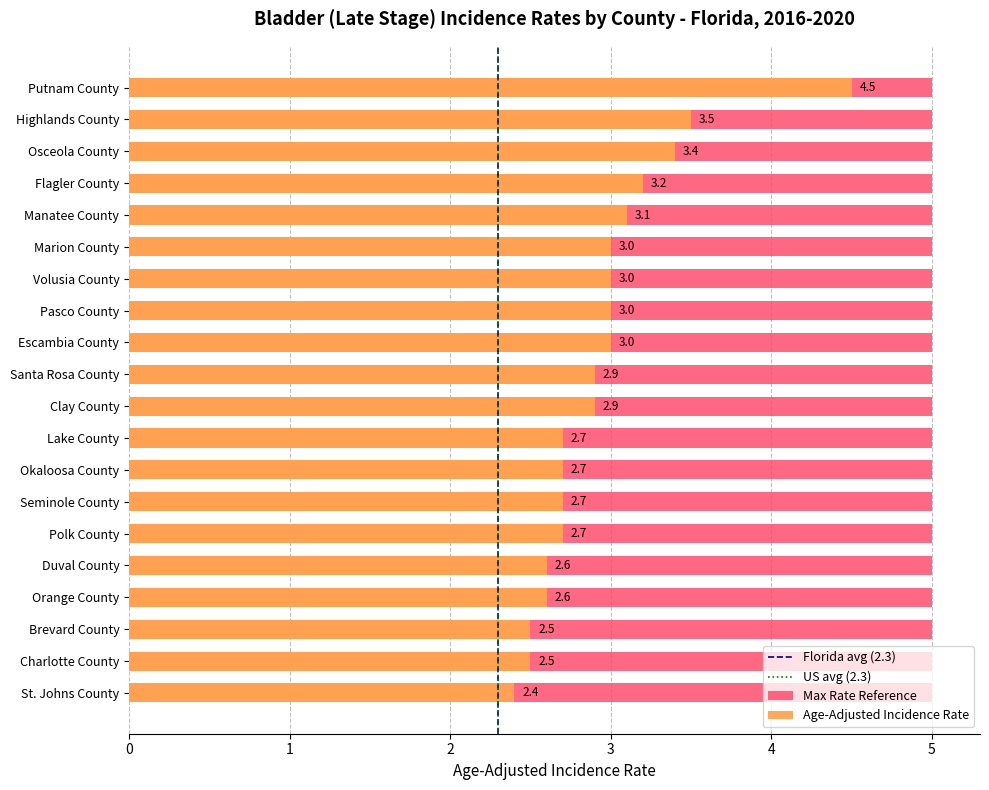

What is the approximate value at Escambia County?

3.0